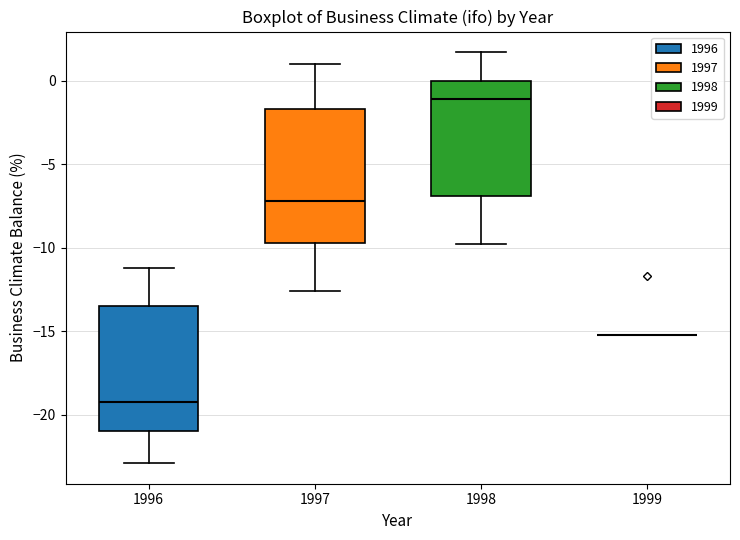

Reading left to right, transcribe this box plot: for each box, give where its median line is, the range the box spans, and where its two whiskers end, as read against the y-axis. The values are not printed on the chart, so give them approximately, as read against the axis.

1996: median -19.0, box -21.0 to -13.5, whiskers -23.0 to -11.0
1997: median -7.0, box -9.5 to -1.5, whiskers -12.5 to 1.0
1998: median -1.0, box -7.0 to 0.0, whiskers -10.0 to 1.5
1999: box collapsed to a line at -15.0, whiskers -15.0 to -15.0